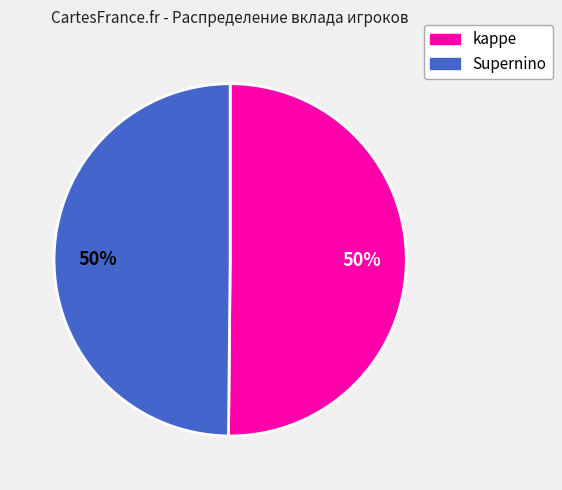

To the nearest percent, what is the average slice percentage?

50%